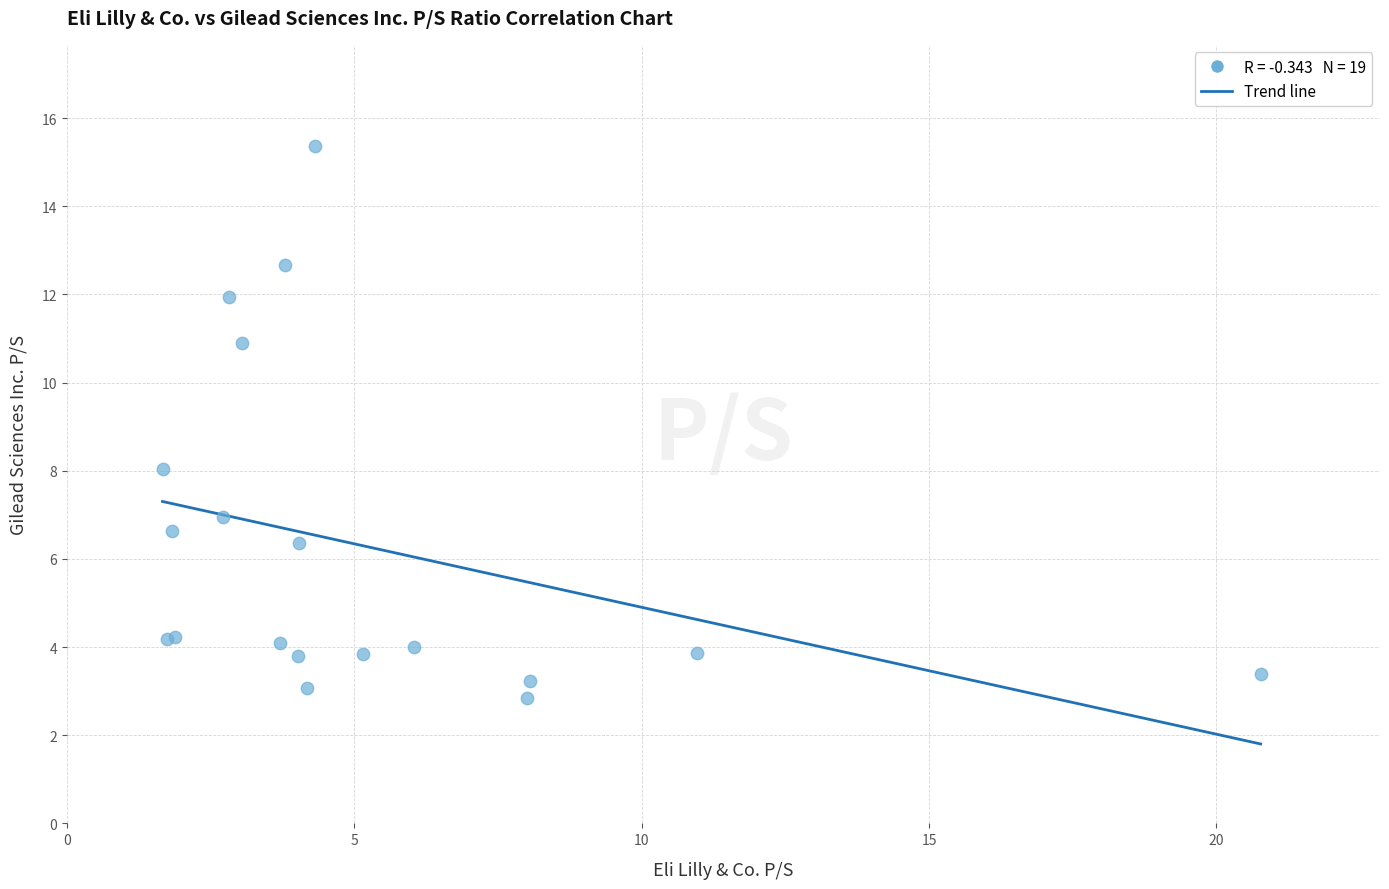

What Y value in the scatter plot is closest to 9?

8.0